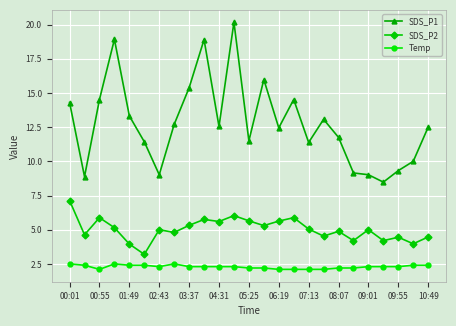

Which series has the largest range (max minus min)?

SDS_P1